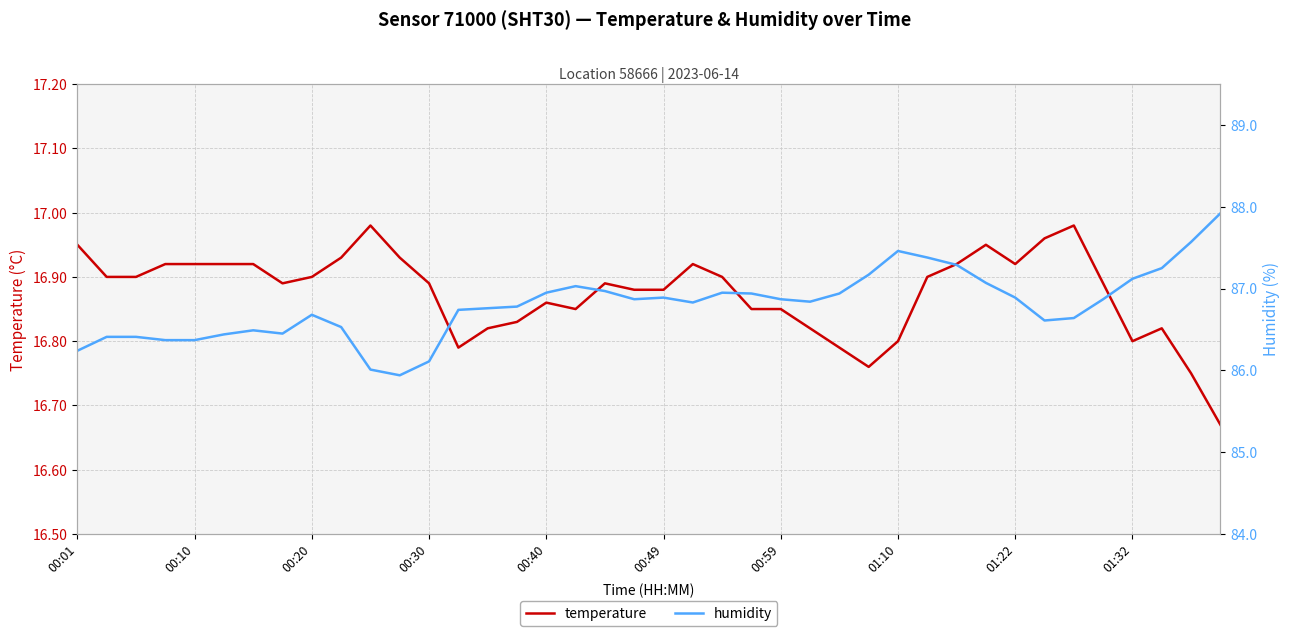

True or false: temperature has a value of 4.5 at 00:40.

False